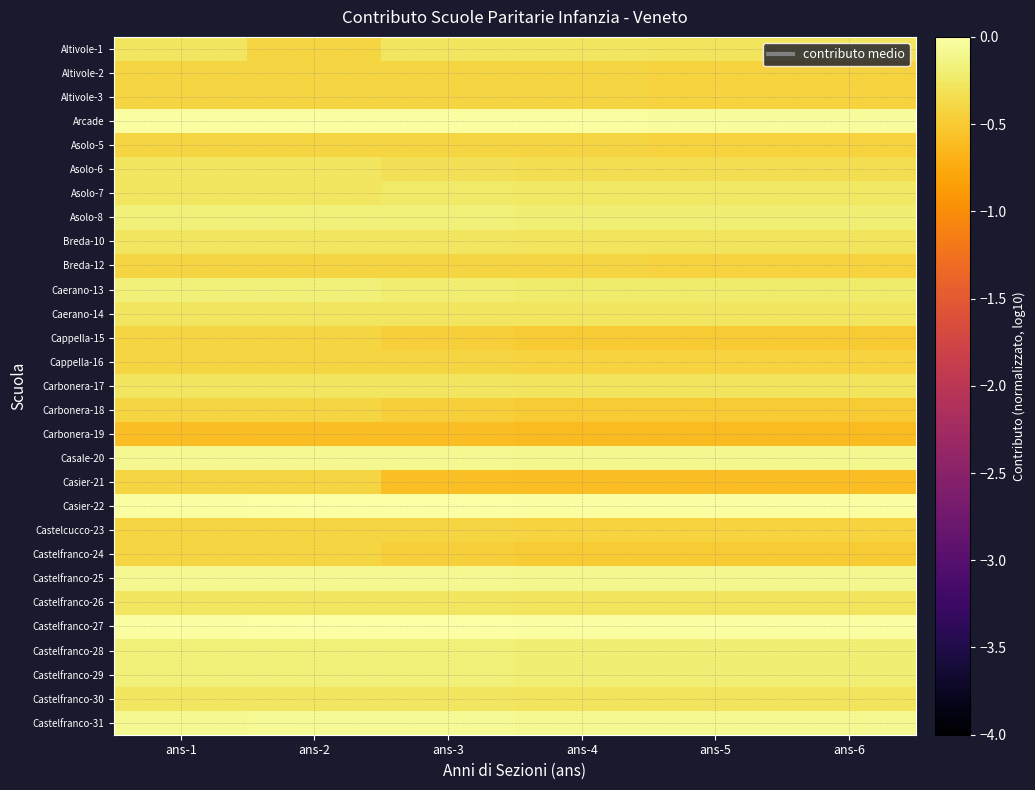

List the series in order of their peak value, highest first.

Casier-22, Castelfranco-27, Arcade, Castelfranco-31, Casale-20, Castelfranco-25, Asolo-8, Castelfranco-28, Castelfranco-29, Caerano-13, Asolo-7, Breda-10, Caerano-14, Altivole-1, Carbonera-17, Castelfranco-26, Castelfranco-30, Asolo-6, Altivole-2, Altivole-3, Asolo-5, Breda-12, Cappella-16, Castelcucco-23, Cappella-15, Carbonera-18, Casier-21, Castelfranco-24, Carbonera-19